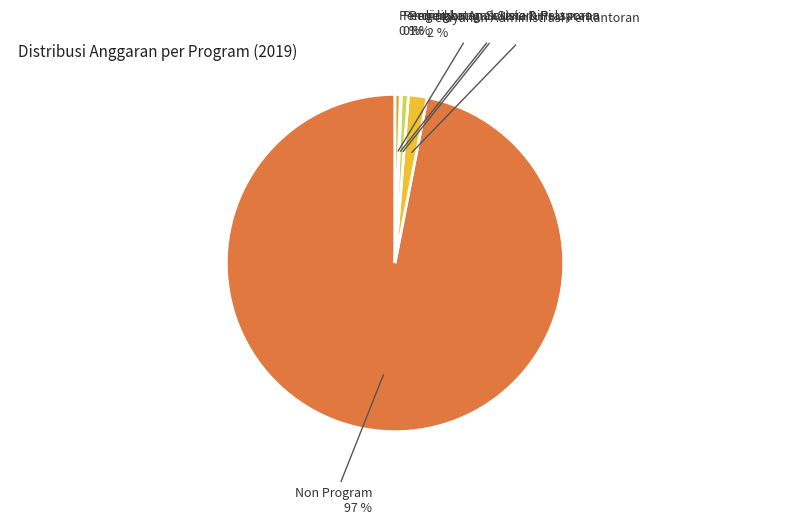

To the nearest percent, what portion does Non Program represent?

97%